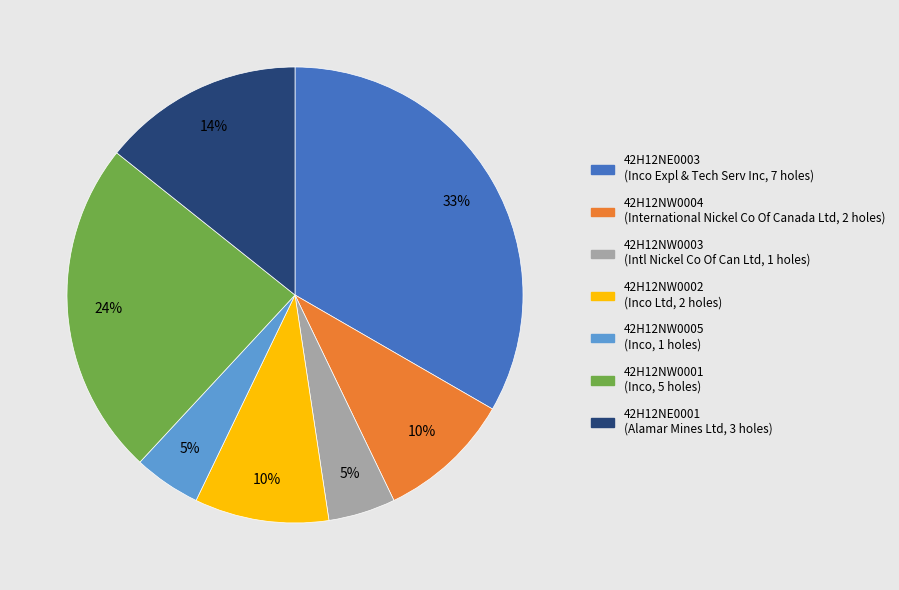

Count the number of slices in the pie.

7